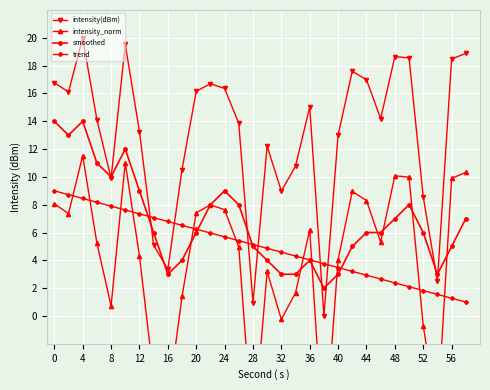

In intensity(dBm), how many points are lower than both neighbors (excluding endpoints)?

8